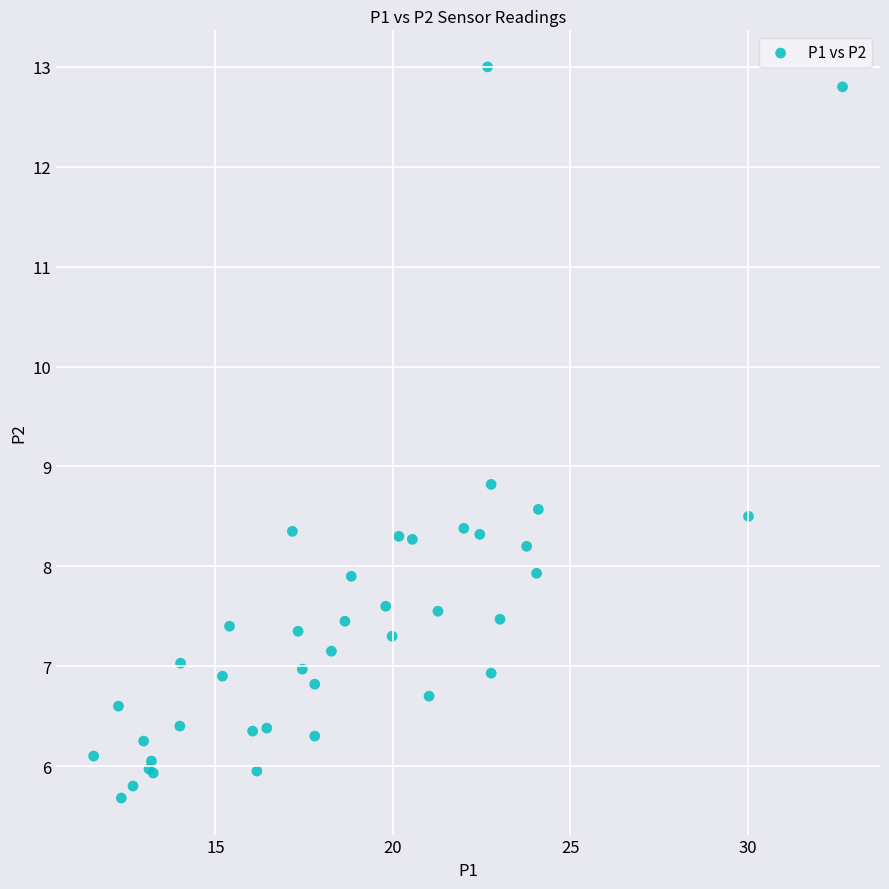

What Y value in the scatter plot is closest to 9?

8.8